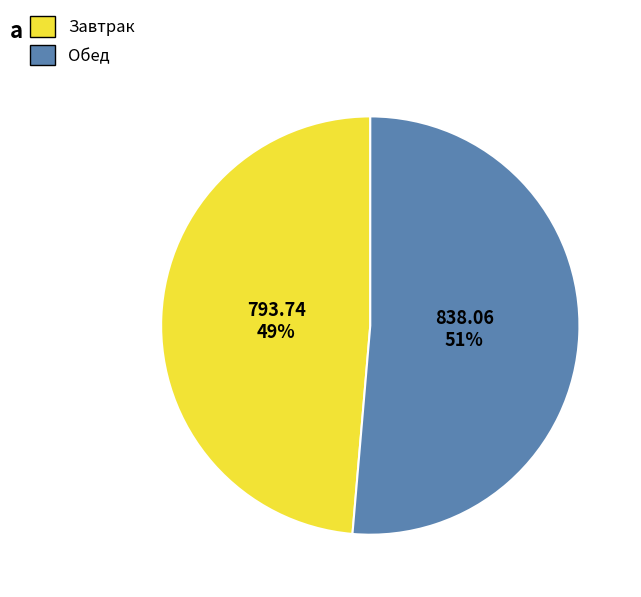

Is Завтрак the majority of the pie?

No